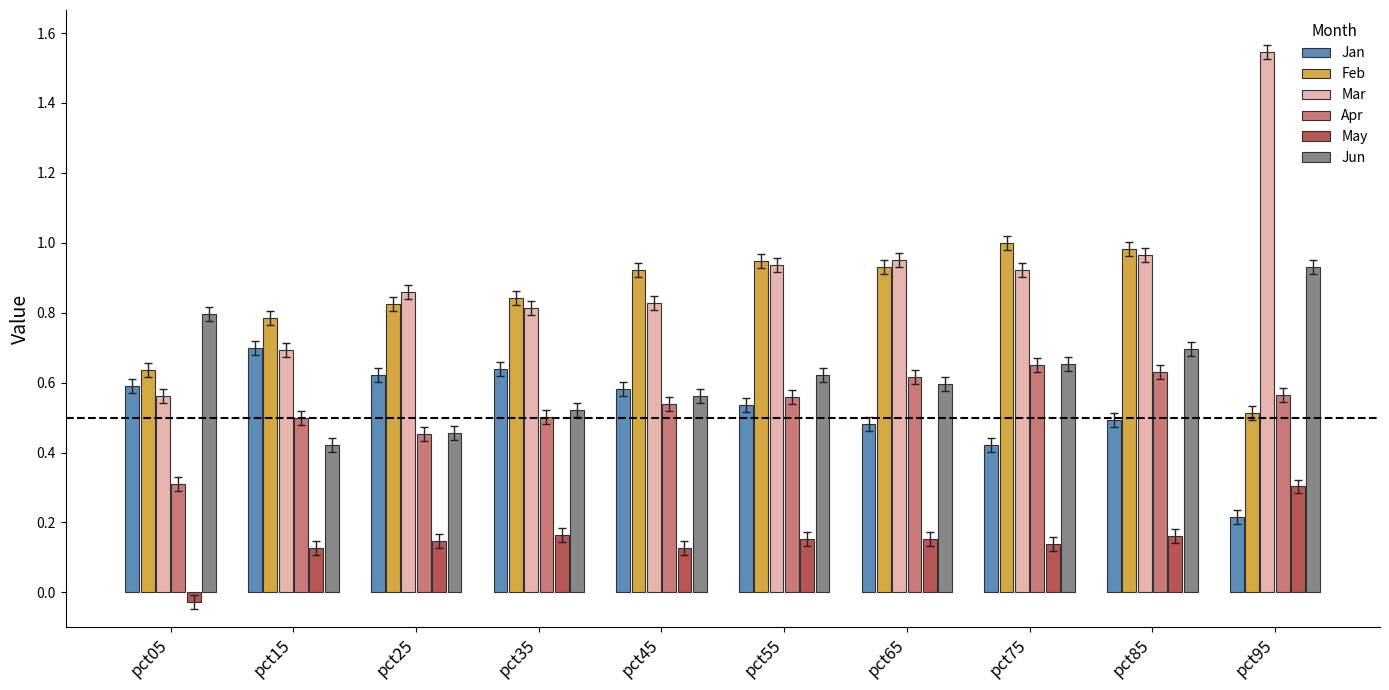

Rank the categories by Jun value from lowest to highest.

pct15, pct25, pct35, pct45, pct65, pct55, pct75, pct85, pct05, pct95